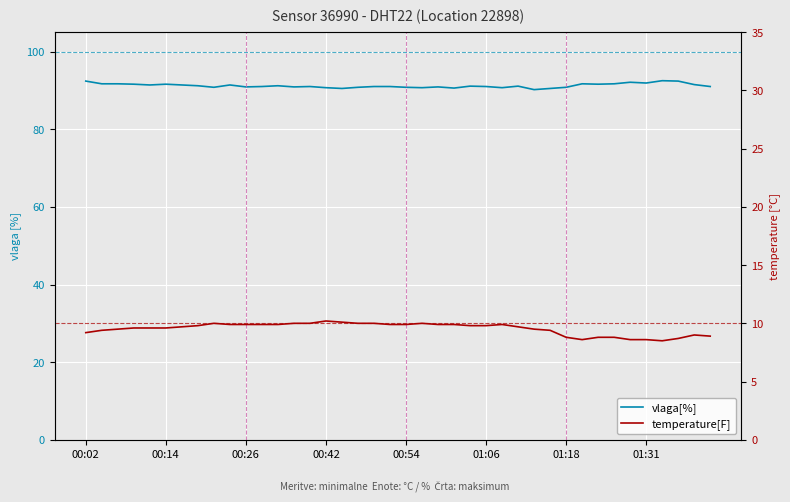

At which category is the sum across all series the highest?

00:02